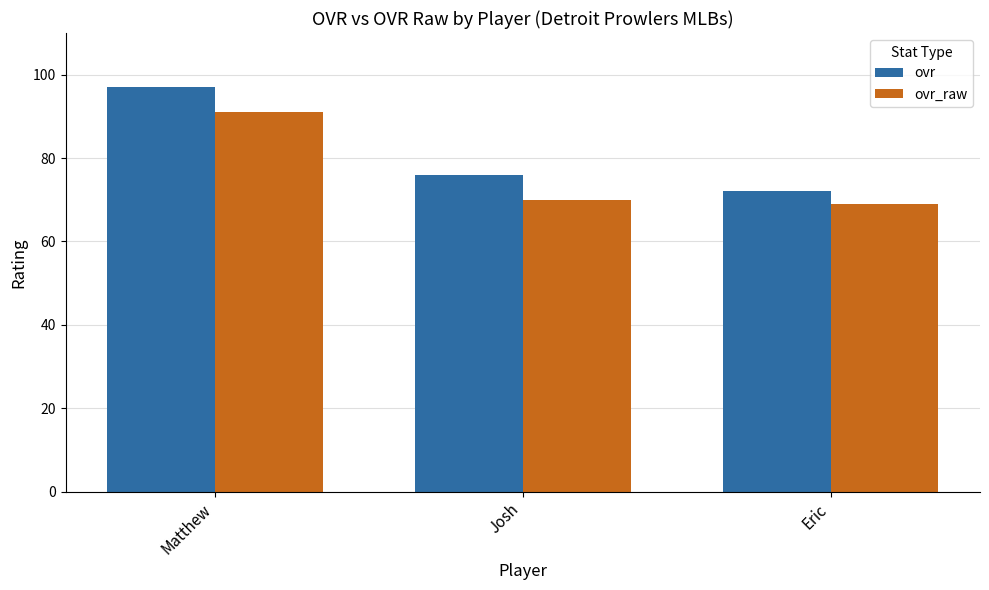

List the labels in order of ovr value, largest first.

Matthew, Josh, Eric